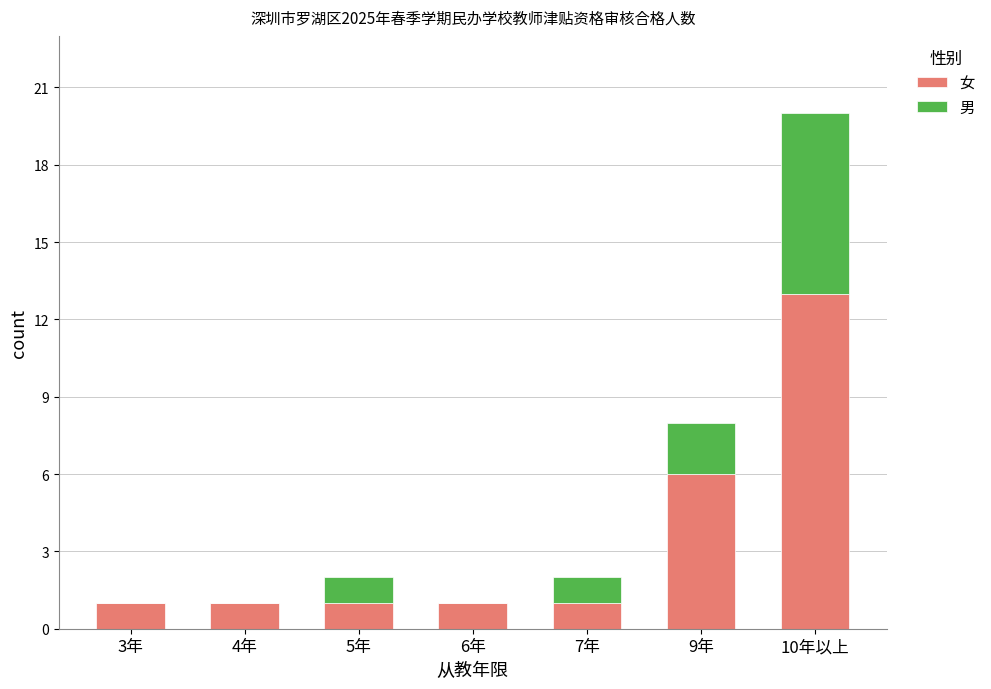

The 女 series shows 1 at 7年. True or false?

True